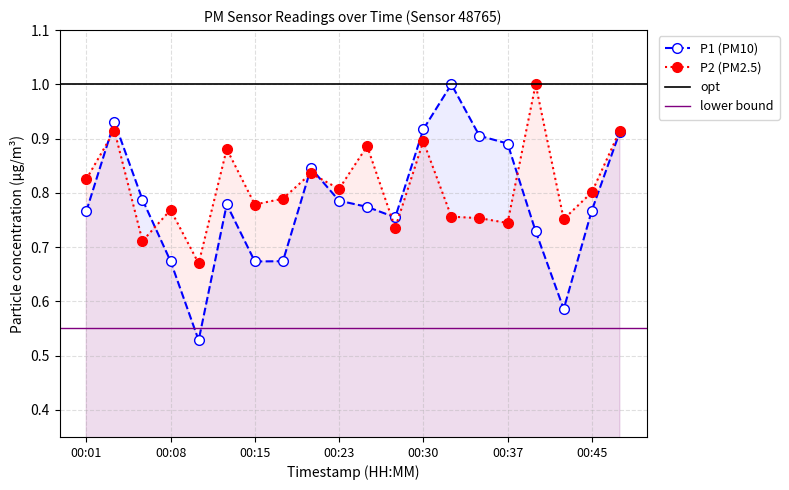

What is the maximum value for P2?

1.0